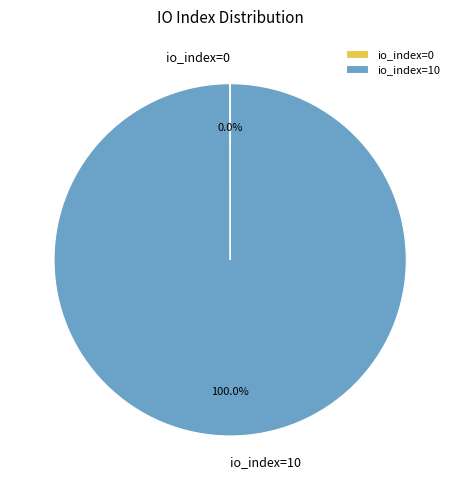

Which category accounts for the majority?

io_index=10